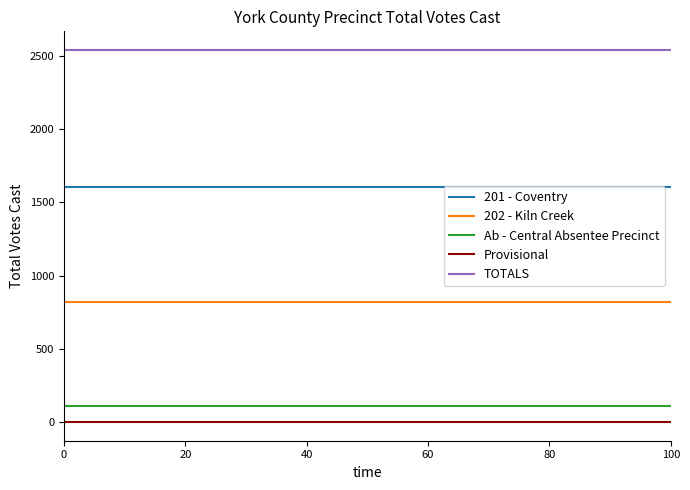

True or false: TOTALS and 202 - Kiln Creek cross at least once.

False